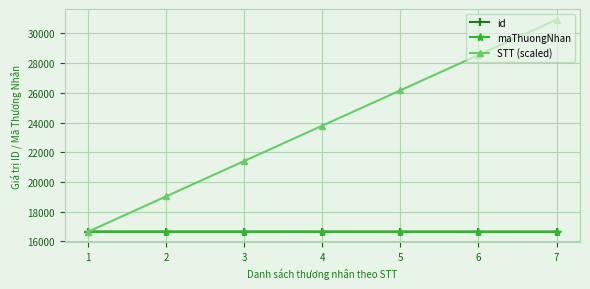

What is the difference between the highest and lowest values at 6?

11900